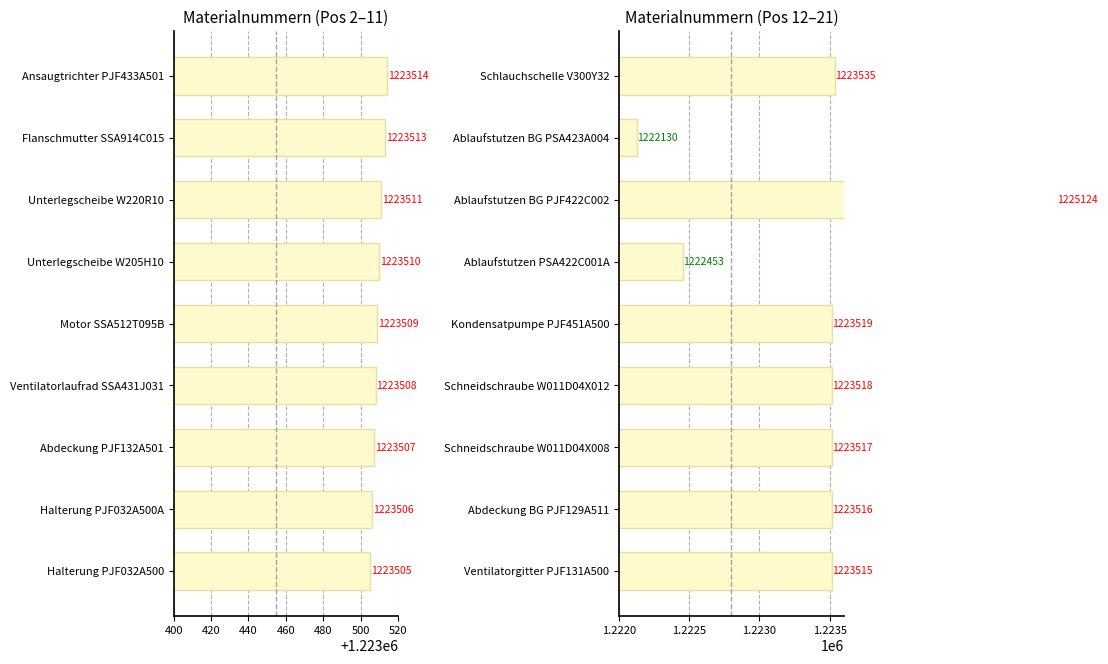

What value does the Materialnummer (Pos 11–21) series have at Schneidschraube W011D04X012, to the nearest 50?

1223500